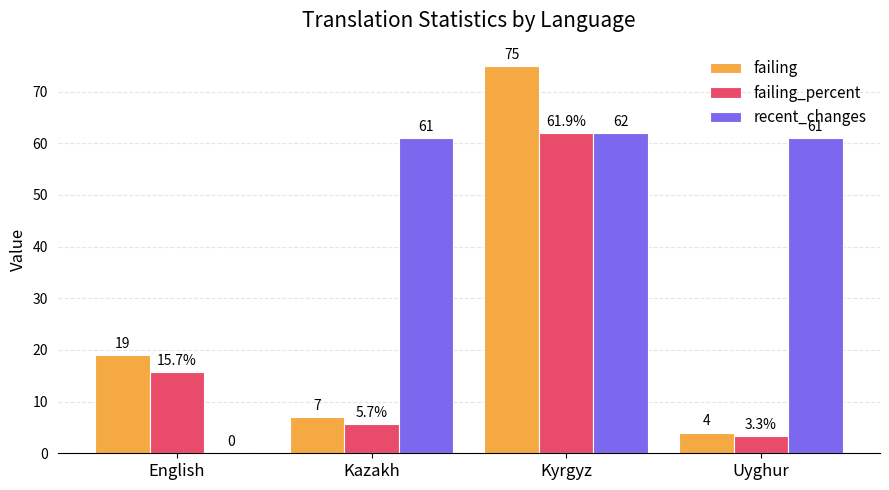

Reading left to right, what are all the values shown in this chart?

failing: 19.0	7.0	75.0	4.0
failing_percent: 15.7	5.7	61.9	3.3
recent_changes: 0.0	61.0	62.0	61.0